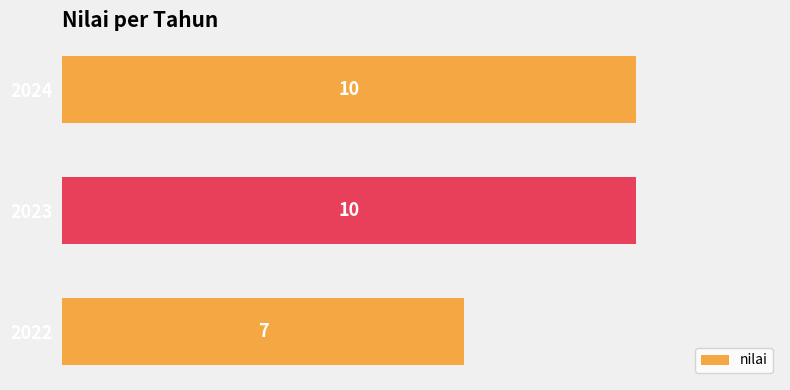

Reading top to bottom, extract all data points from this chart.

2024=10	2023=10	2022=7